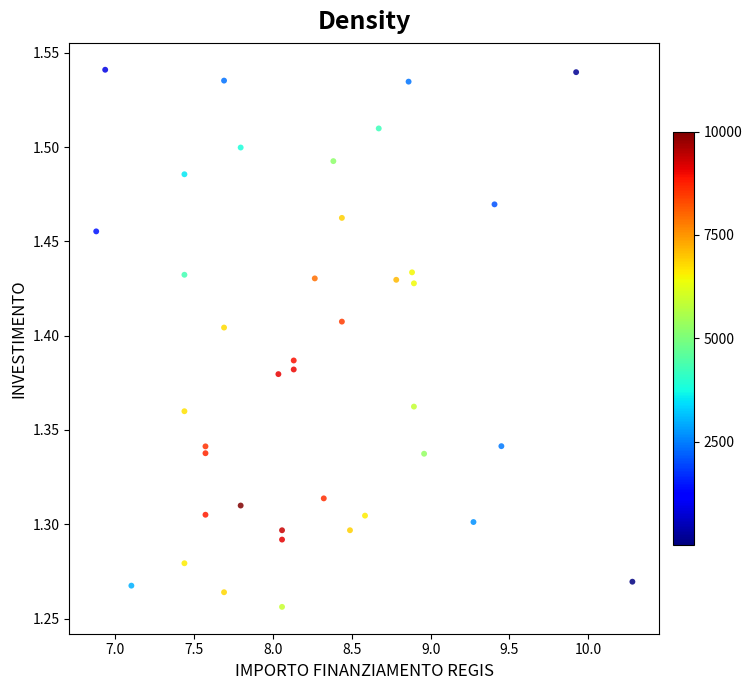

What is the range of X values (max minus min)?

3.4